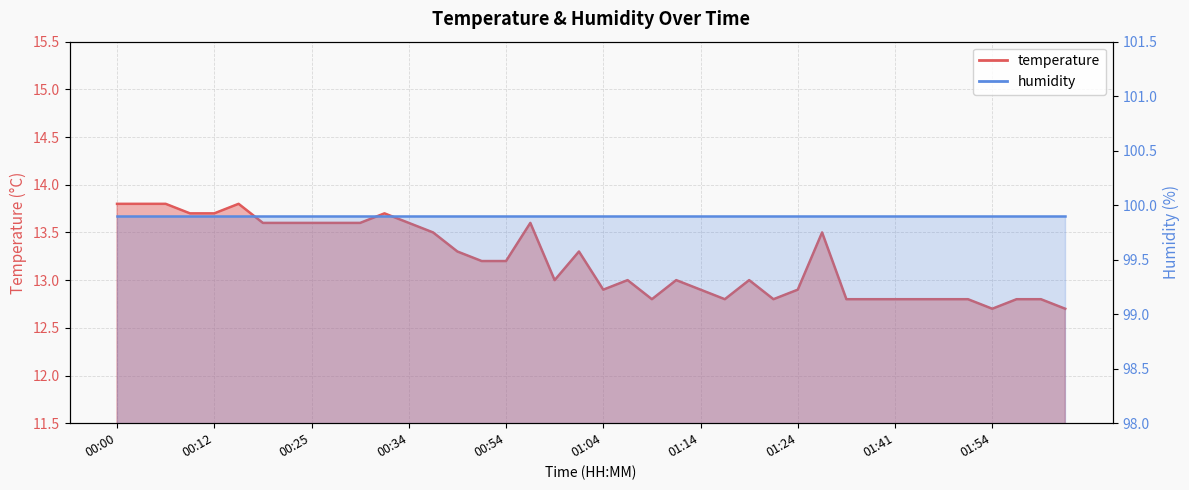

Is it true that the value at 01:59 is 6.8?

False